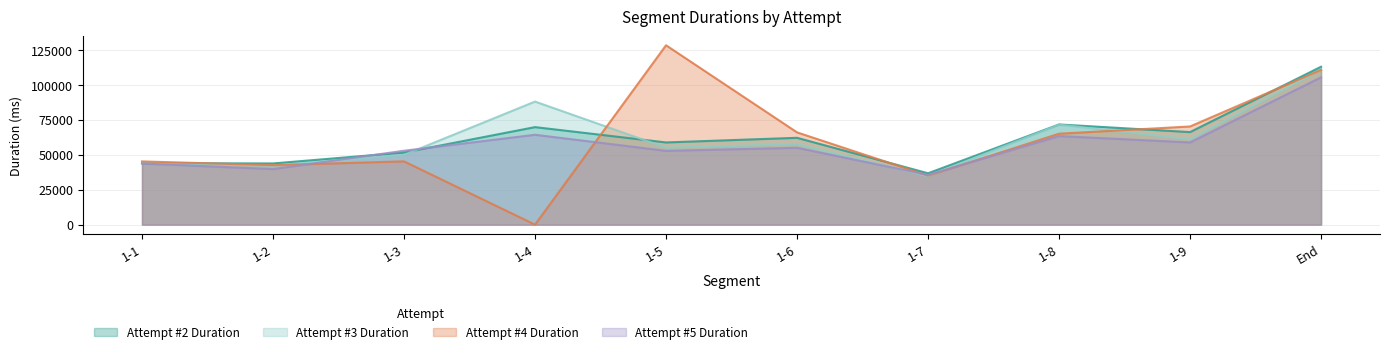

What is the sum of all Attempt #3 Duration values?

615702